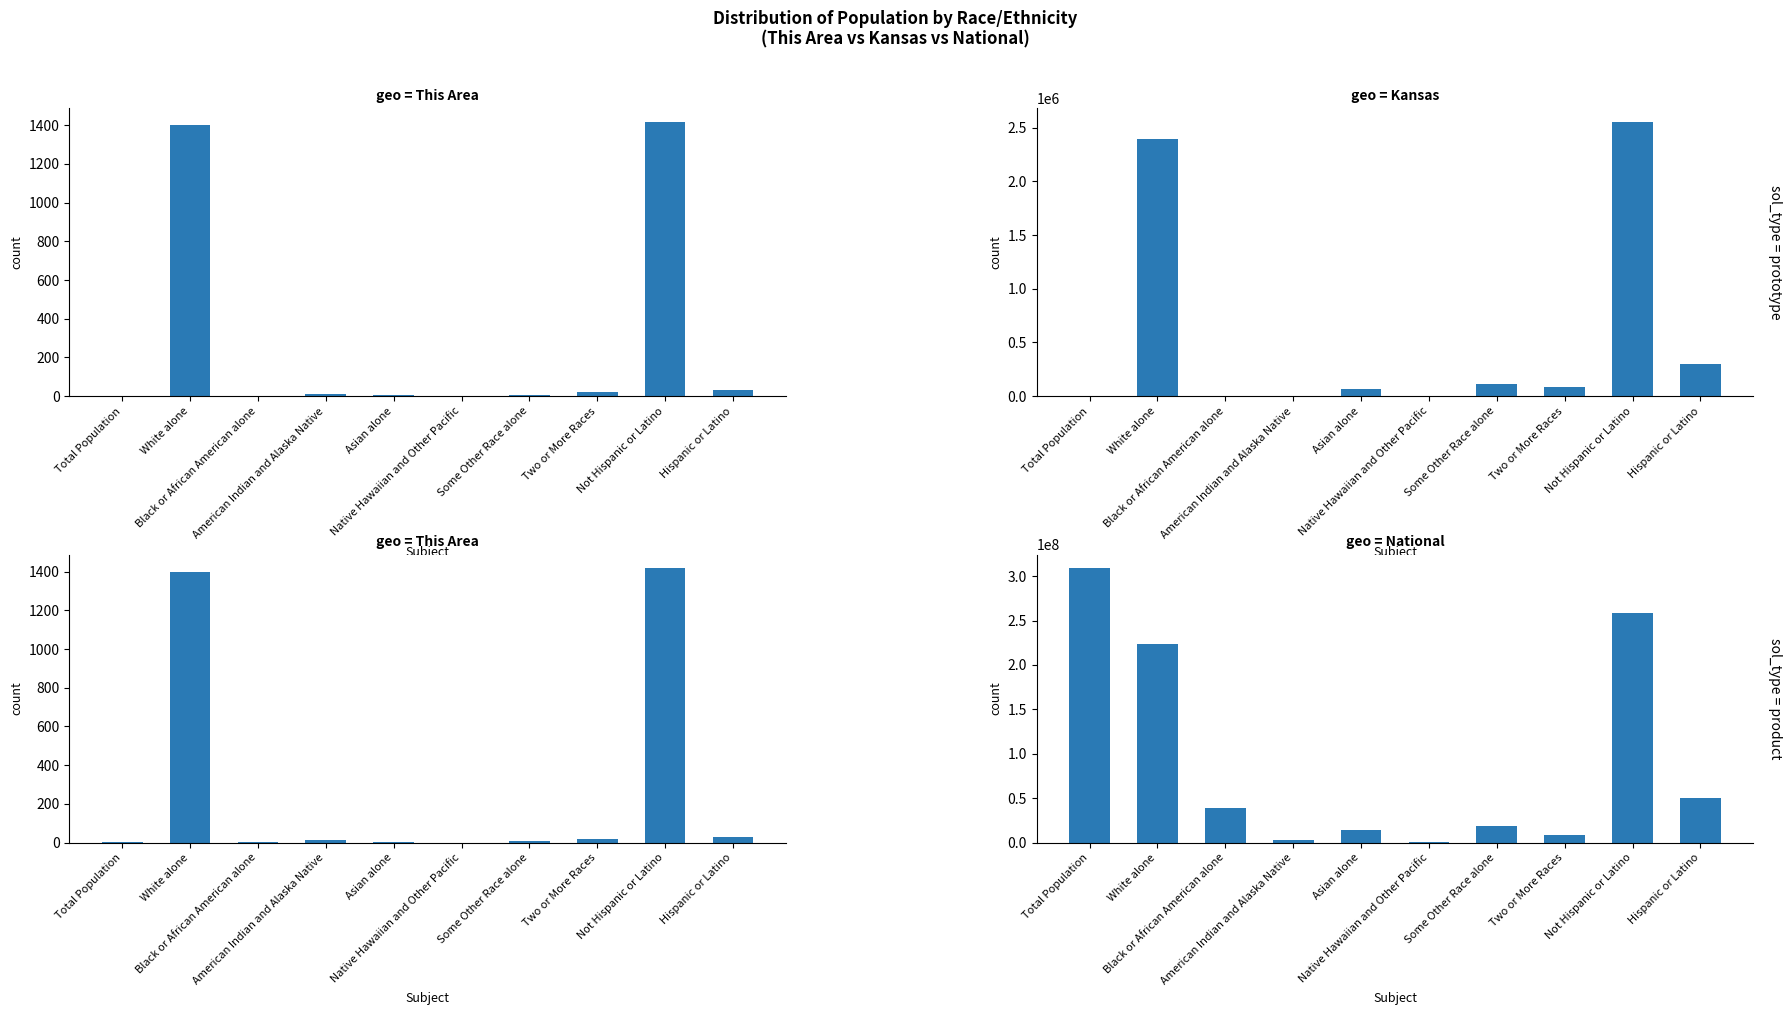

What are all the series names shown in the legend?

This Area, Kansas, National